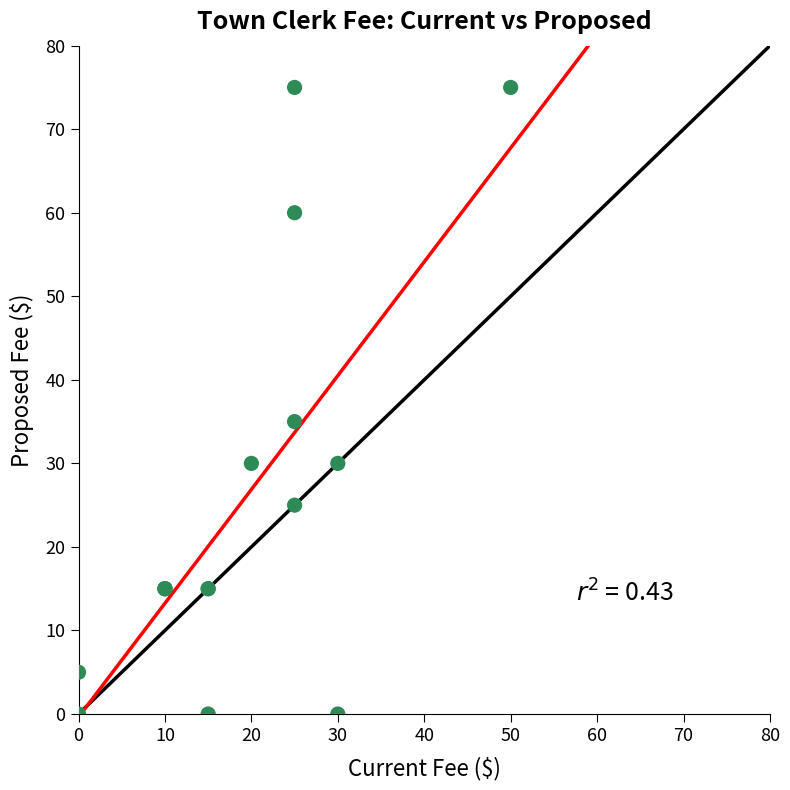

What Y value in the scatter plot is closest to 37?

35